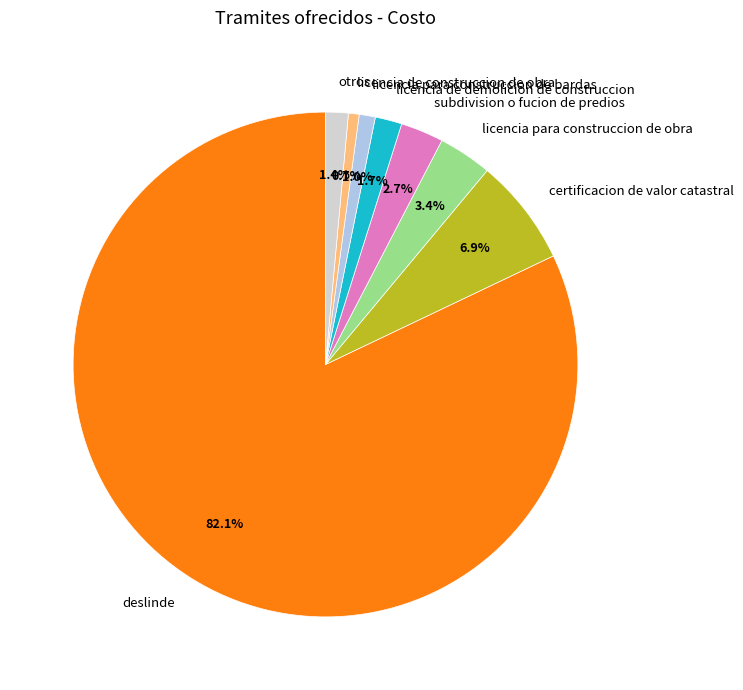

How much of the chart is everything except subdivision o fucion de predios?

97.3%